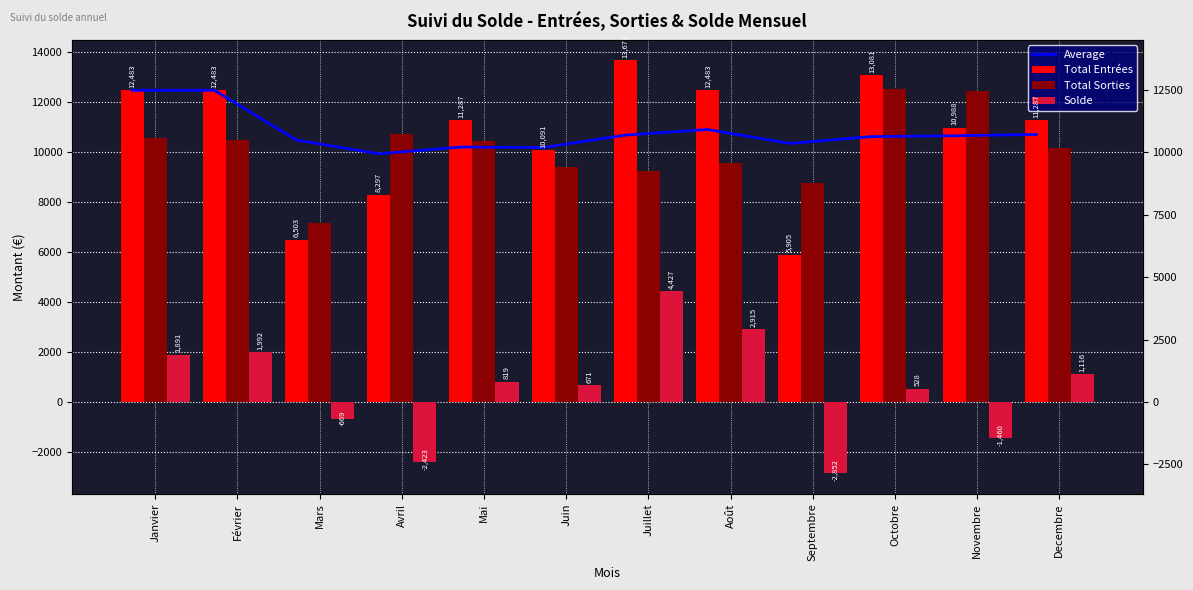

List the labels in order of Total Entrées value, smallest first.

Septembre, Mars, Avril, Juin, Novembre, Mai, Decembre, Janvier, Février, Août, Octobre, Juillet